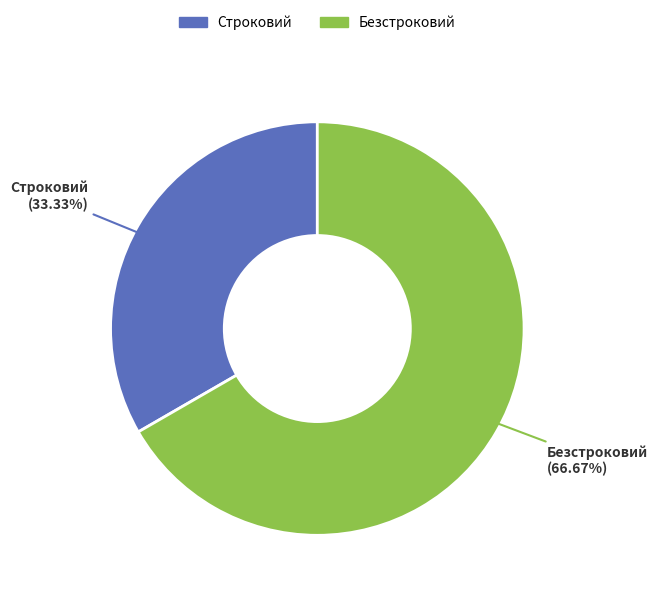

To the nearest percent, what is the average slice percentage?

50%